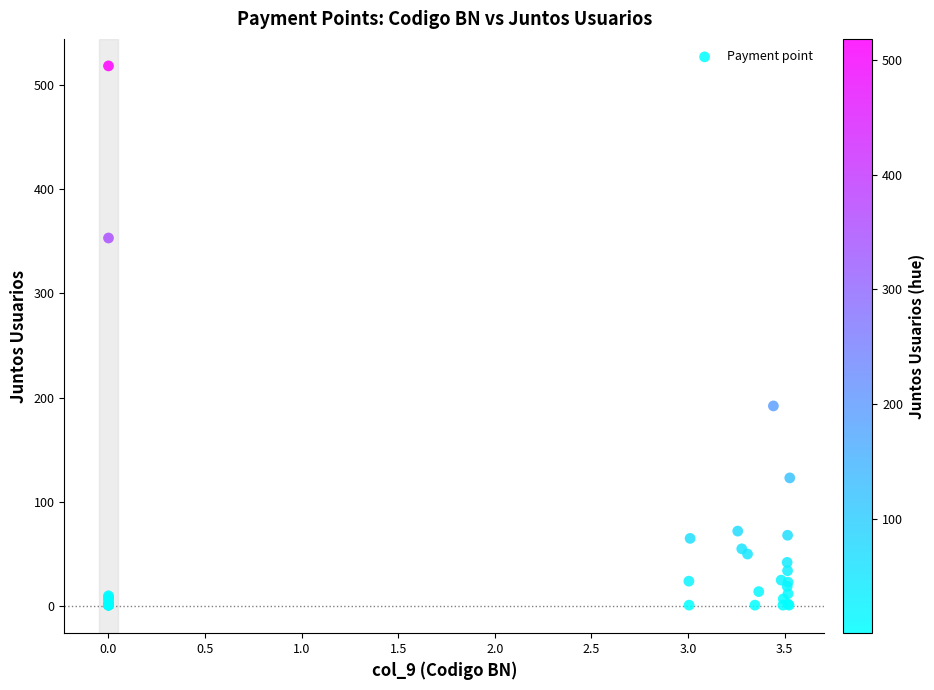

What Y value in the scatter plot is closest to 259?

192